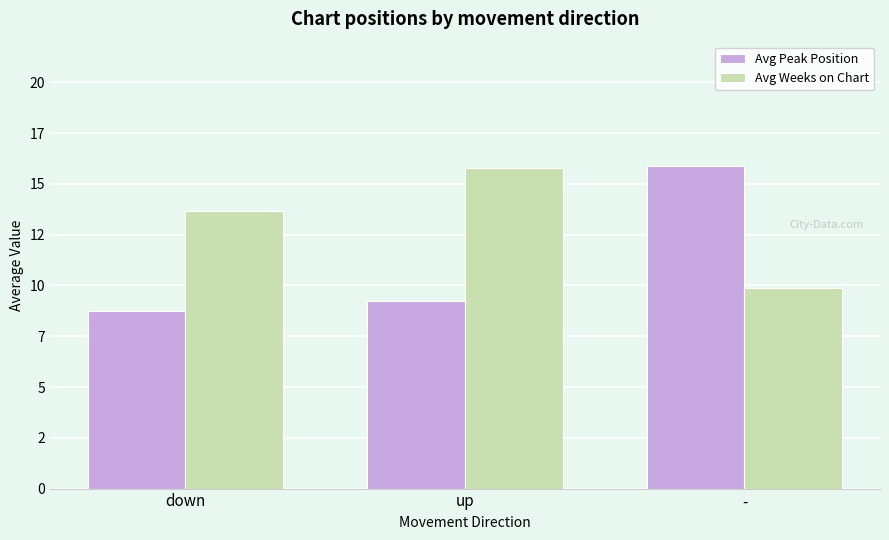

Does the chart contain stacked bars?

No